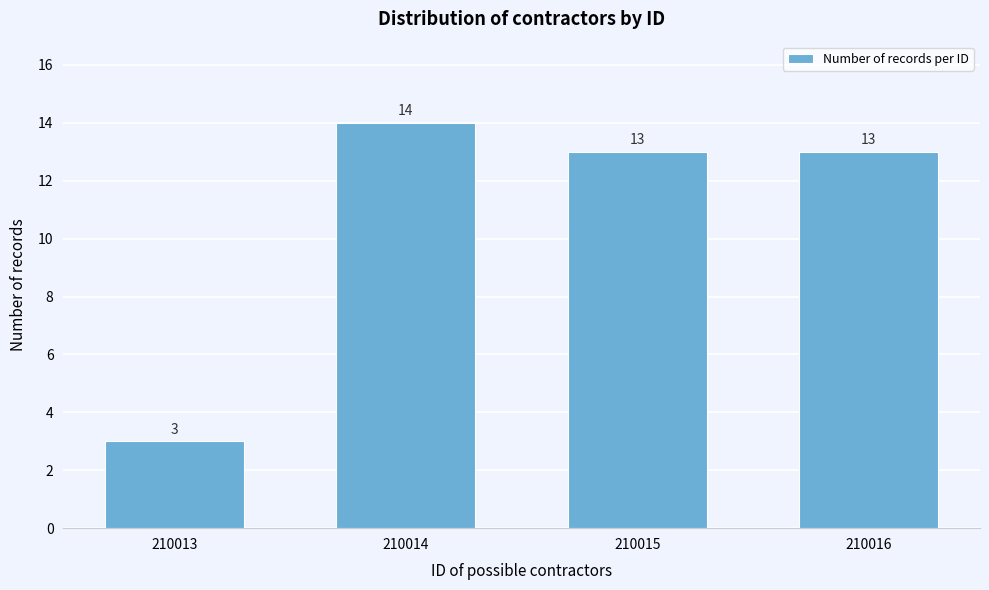

Reading left to right, what are all the values shown in this chart?

210013=3	210014=14	210015=13	210016=13